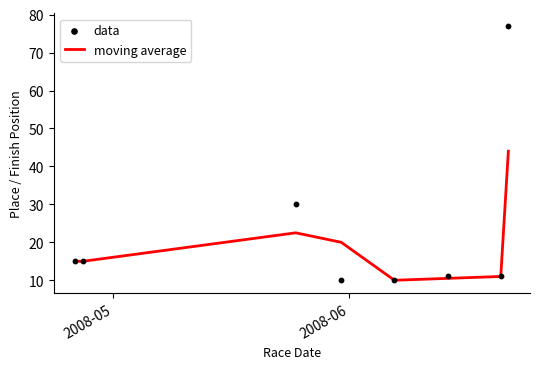

What are all the series names shown in the legend?

moving average, data